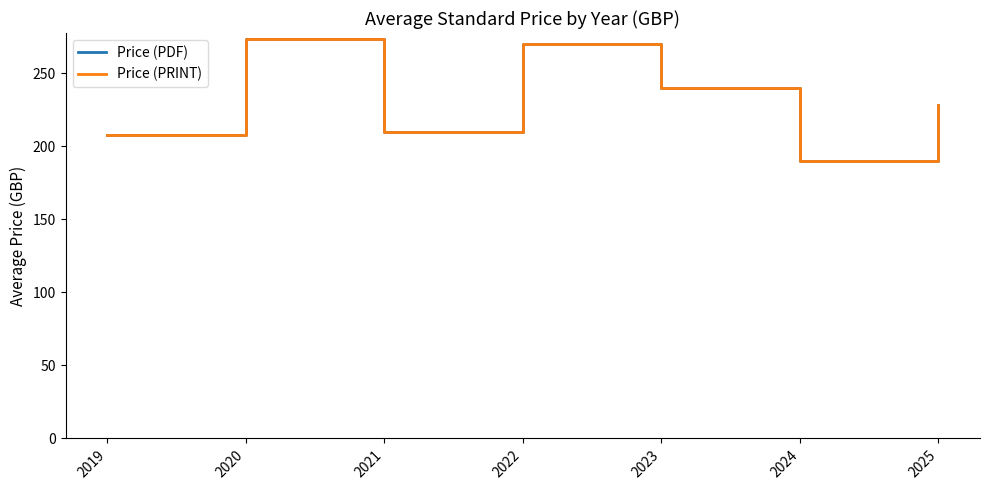

Does the chart have visible grid lines?

No